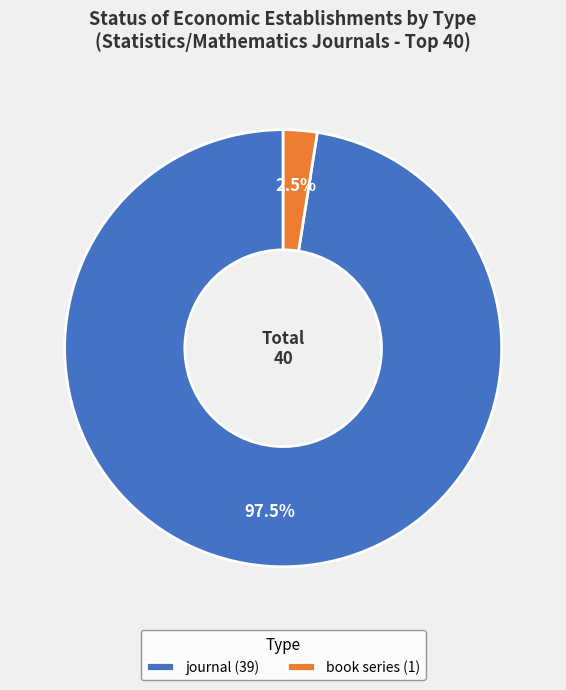

Which category accounts for the majority?

journal